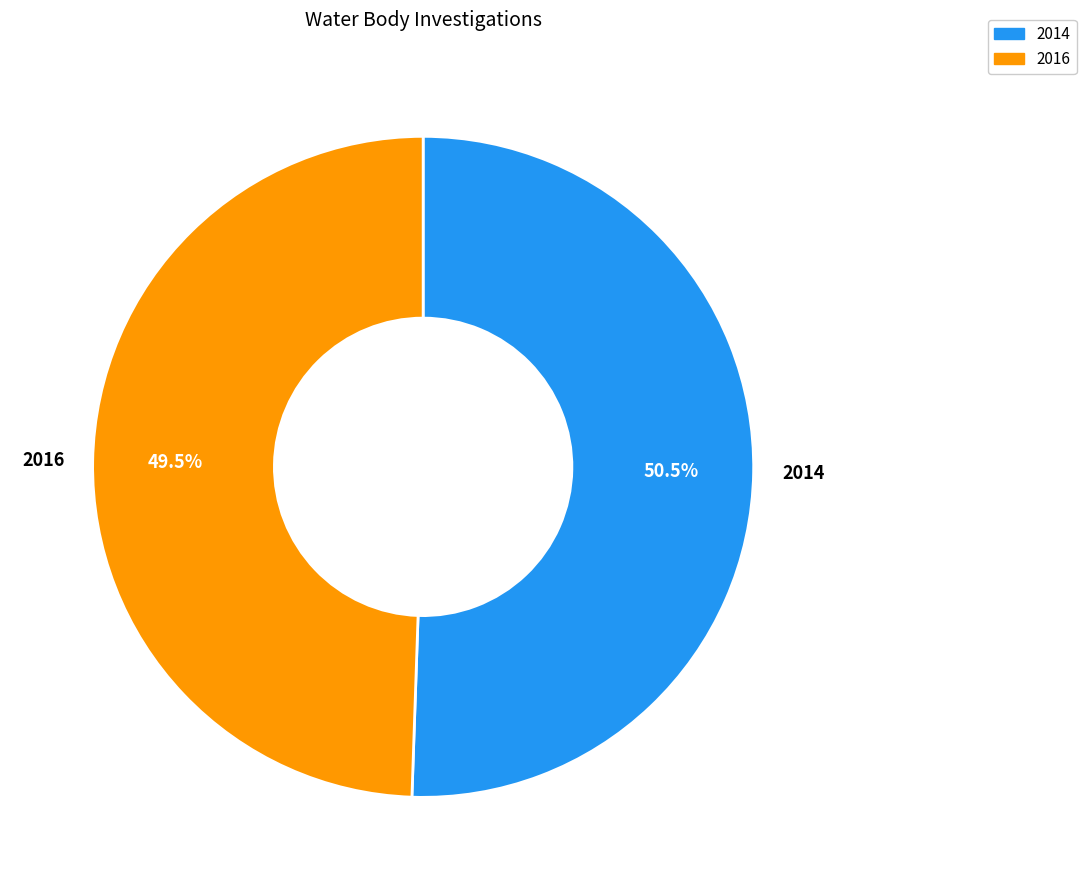

Which has a higher value, 2014 or 2016?

2014